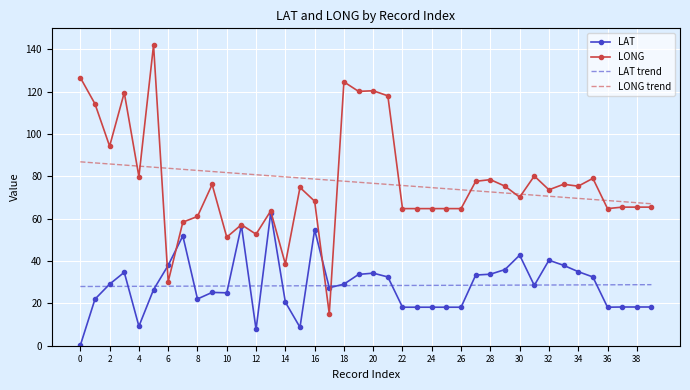

List the series in order of their peak value, highest first.

LONG, LONG trend, LAT, LAT trend